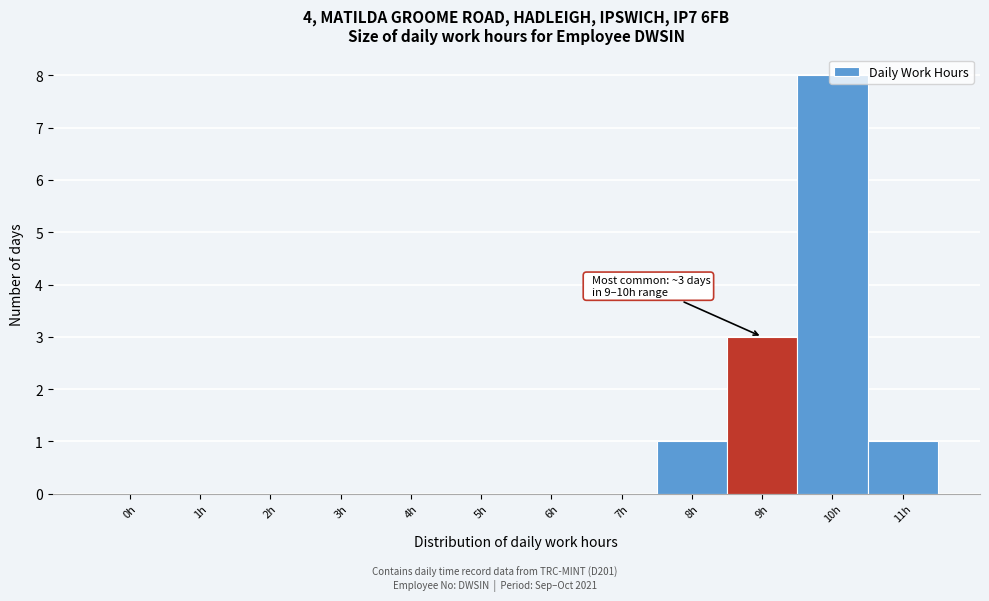

What is the sum of all values?

13